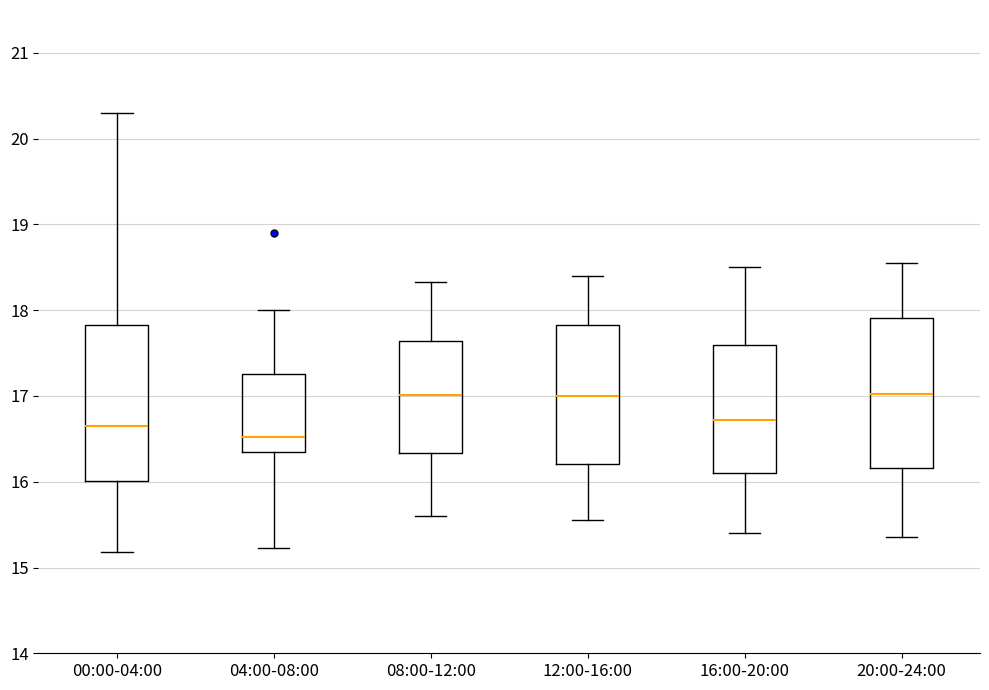

Reading left to right, transcribe this box plot: for each box, give where its median line is, the range the box spans, and where its two whiskers end, as read against the y-axis. The values are not printed on the chart, so give them approximately, as read against the axis.

00:00-04:00: median 16.6, box 16.0 to 17.8, whiskers 15.2 to 20.3
04:00-08:00: median 16.5, box 16.4 to 17.3, whiskers 15.2 to 18.0
08:00-12:00: median 17.0, box 16.3 to 17.6, whiskers 15.6 to 18.3
12:00-16:00: median 17.0, box 16.2 to 17.8, whiskers 15.6 to 18.4
16:00-20:00: median 16.7, box 16.1 to 17.6, whiskers 15.4 to 18.5
20:00-24:00: median 17.0, box 16.2 to 17.9, whiskers 15.4 to 18.6